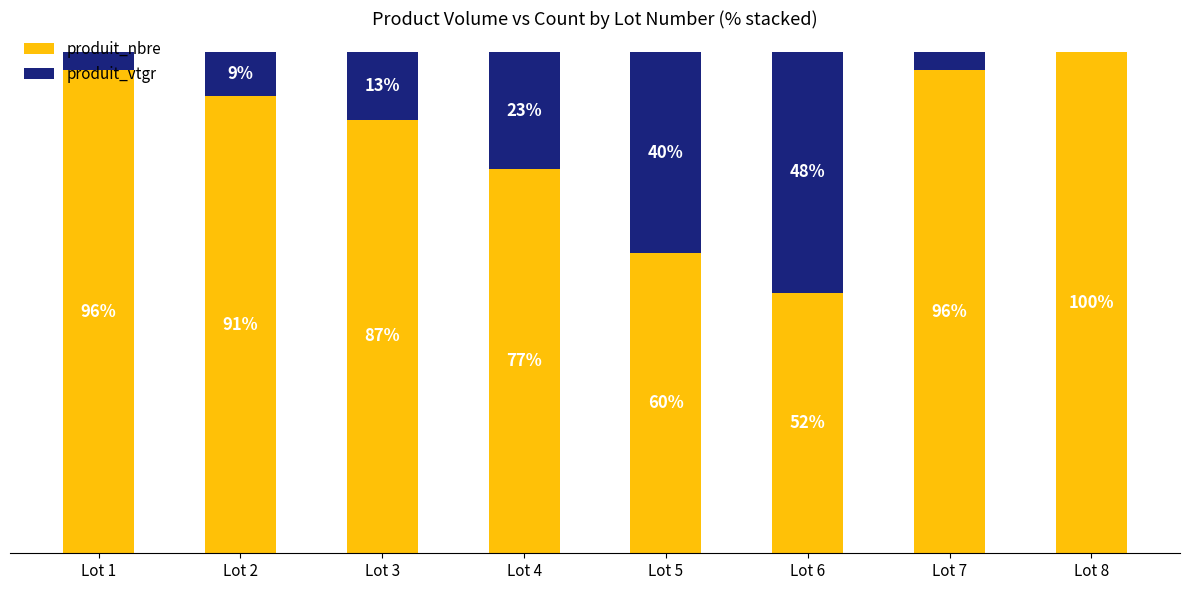

Which category has the highest value in the produit_nbre series?

Lot 8